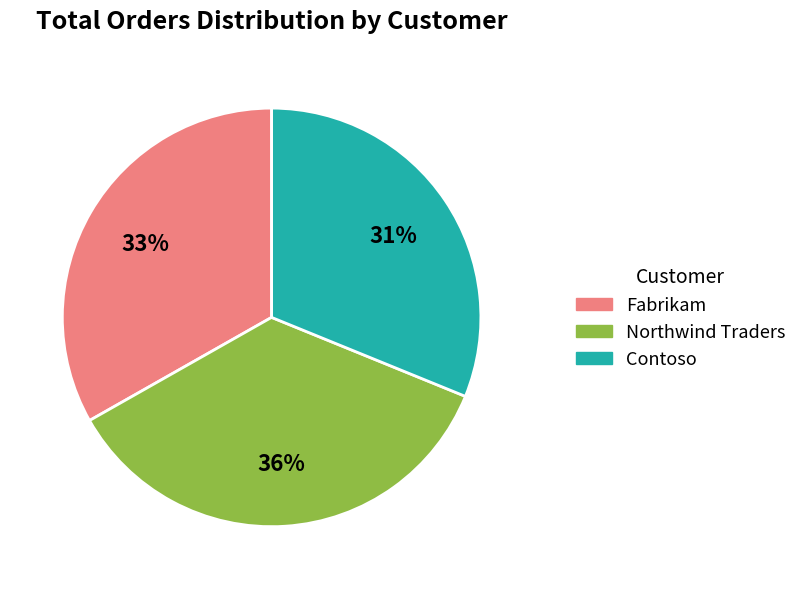

The Northwind Traders slice represents 29% of the pie. True or false?

False